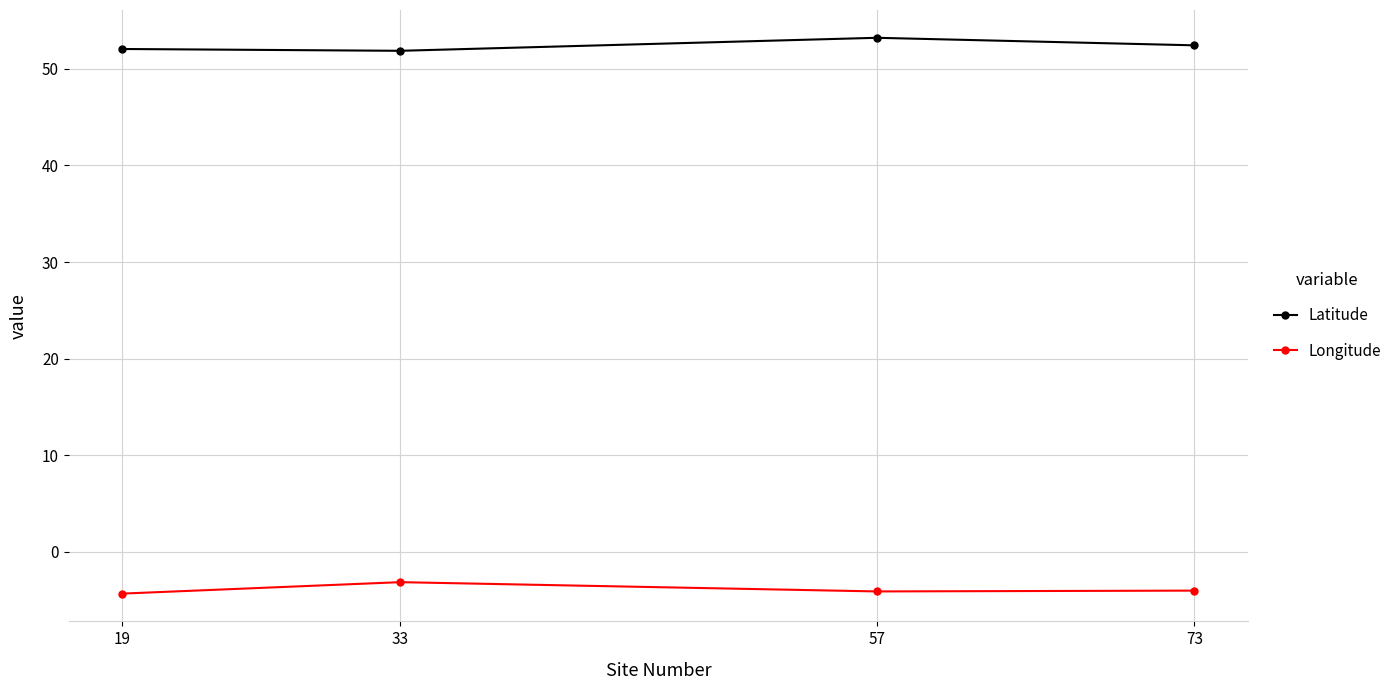

What is the sum of the Longitude values at 57 and 33?

-7.3